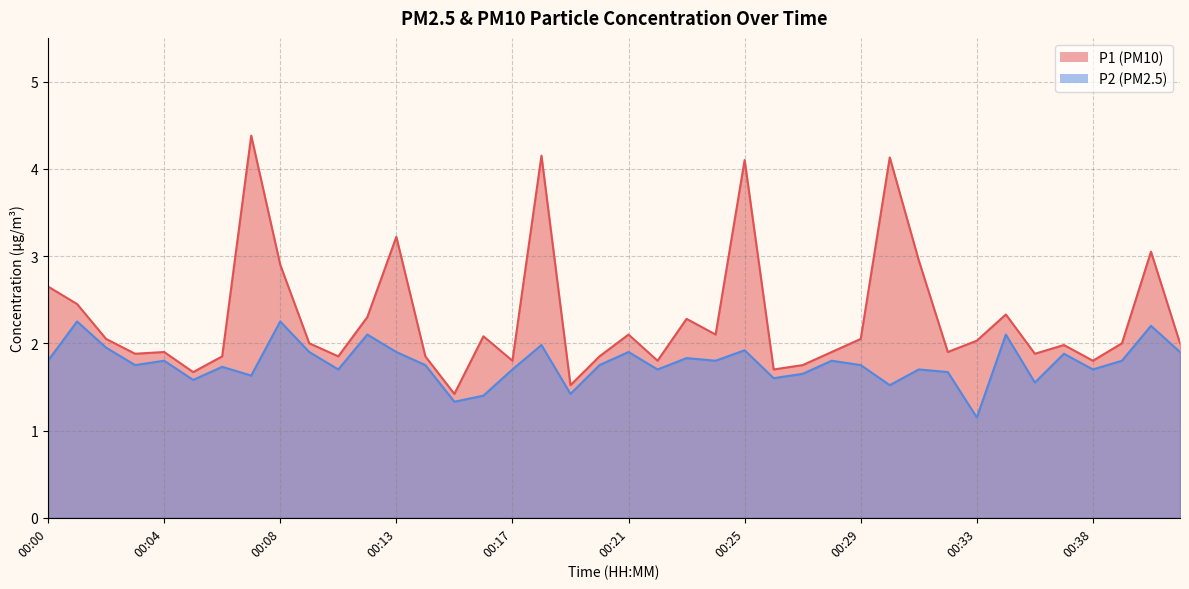

Reading left to right, list all the values displayed in this chart.

P1: 00:00=2.6	00:01=2.5	00:02=2.0	00:03=1.9	00:04=1.9	00:05=1.7	00:06=1.9	00:07=4.4	00:08=2.9	00:09=2.0	00:10=1.9	00:12=2.3	00:13=3.2	00:14=1.9	00:15=1.4	00:16=2.1	00:17=1.8	00:18=4.2	00:19=1.5	00:20=1.9	00:21=2.1	00:22=1.8	00:23=2.3	00:24=2.1	00:25=4.1	00:26=1.7	00:27=1.8	00:28=1.9	00:29=2.0	00:30=4.1	00:31=3.0	00:32=1.9	00:33=2.0	00:34=2.3	00:35=1.9	00:36=2.0	00:38=1.8	00:39=2.0	00:40=3.0	00:41=2.0
P2: 00:00=1.8	00:01=2.2	00:02=1.9	00:03=1.8	00:04=1.8	00:05=1.6	00:06=1.7	00:07=1.6	00:08=2.2	00:09=1.9	00:10=1.7	00:12=2.1	00:13=1.9	00:14=1.8	00:15=1.3	00:16=1.4	00:17=1.7	00:18=2.0	00:19=1.4	00:20=1.8	00:21=1.9	00:22=1.7	00:23=1.8	00:24=1.8	00:25=1.9	00:26=1.6	00:27=1.6	00:28=1.8	00:29=1.8	00:30=1.5	00:31=1.7	00:32=1.7	00:33=1.1	00:34=2.1	00:35=1.6	00:36=1.9	00:38=1.7	00:39=1.8	00:40=2.2	00:41=1.9